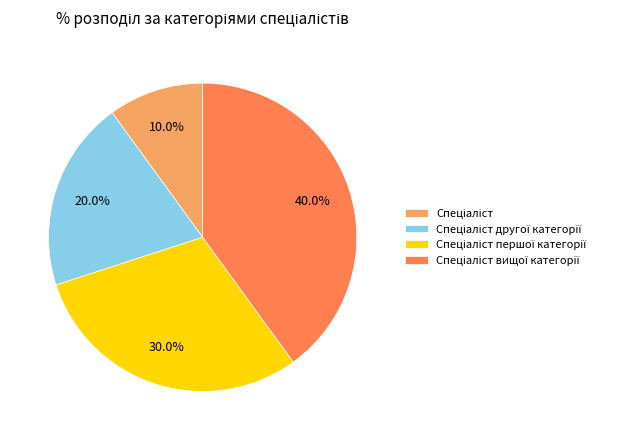

Does any single category account for the majority?

No